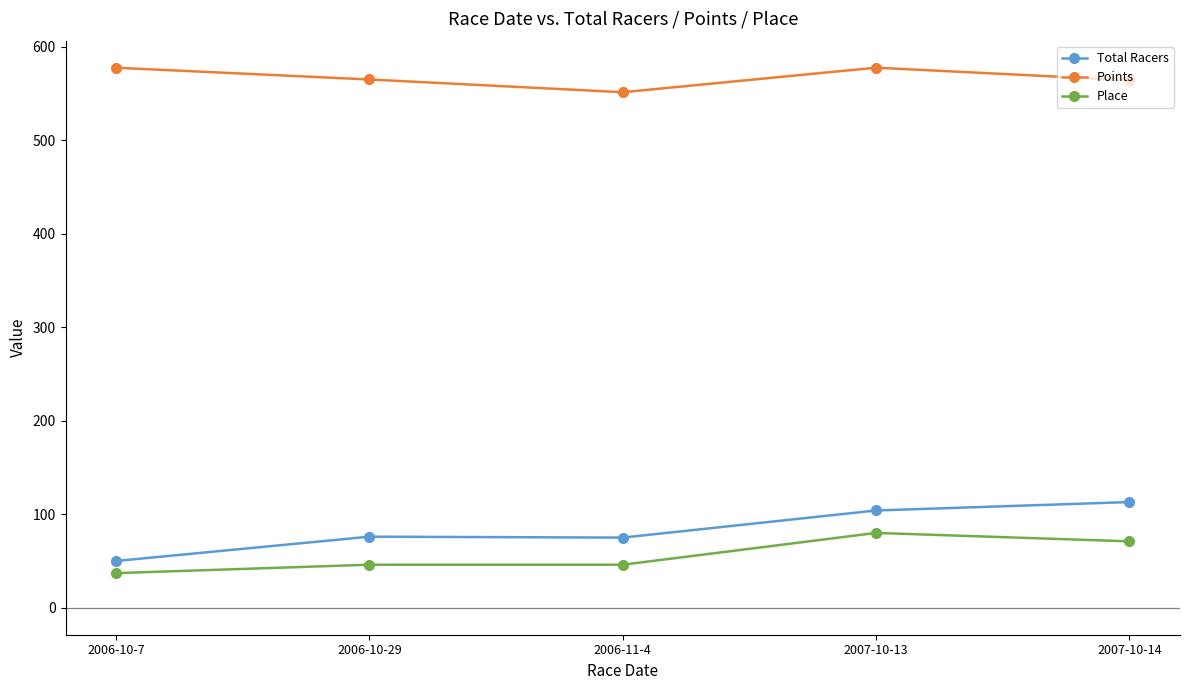

True or false: Points and Place intersect in this chart.

False